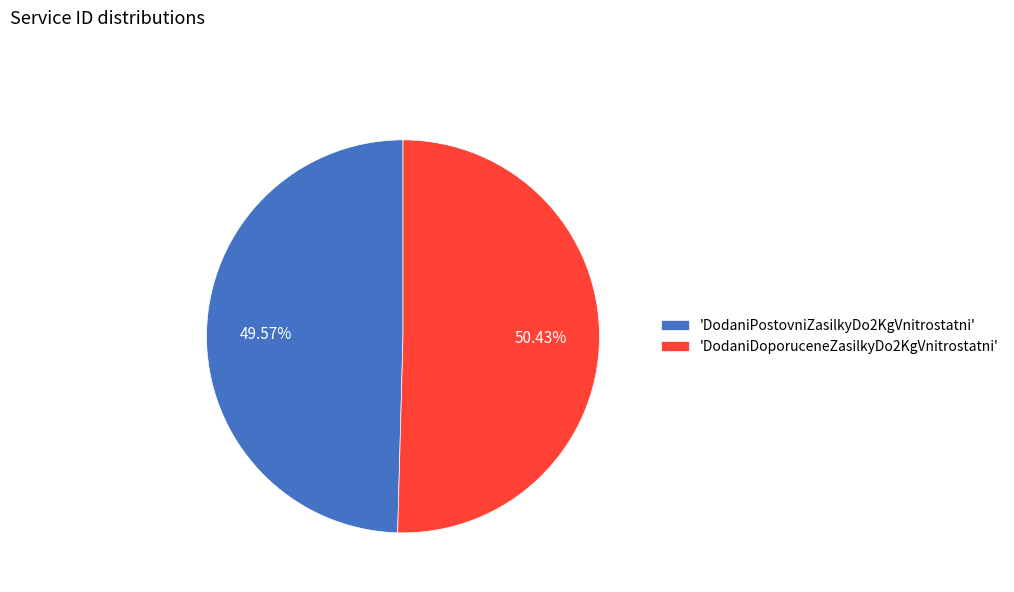

Is 'DodaniPostovniZasilkyDo2KgVnitrostatni' the majority of the pie?

No